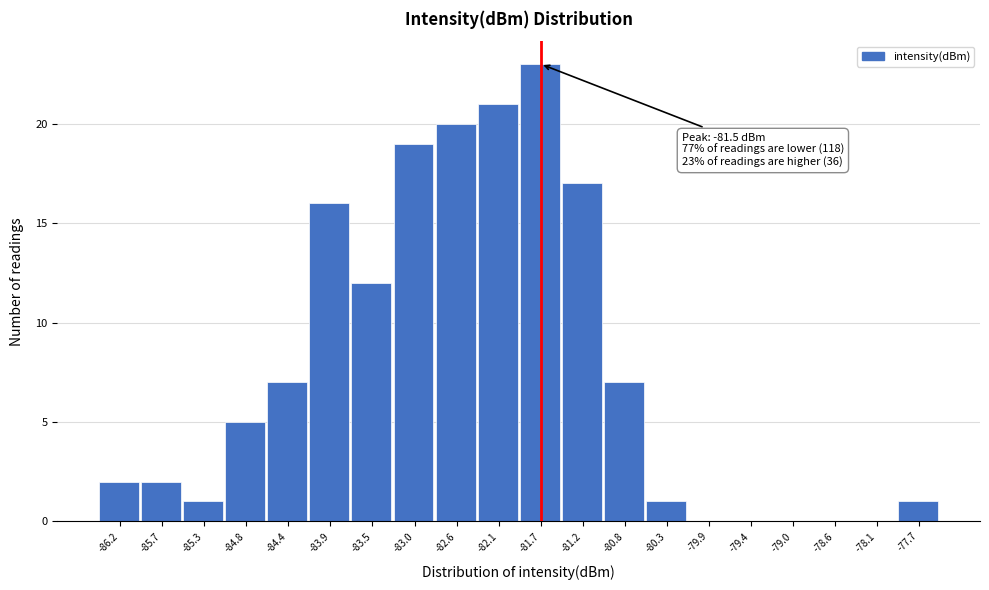

Reading right to left, transcribe all the data shown in this chart.

-77.7=1	-78.1=0	-78.6=0	-79.0=0	-79.4=0	-79.9=0	-80.3=1	-80.8=7	-81.2=17	-81.7=23	-82.1=21	-82.6=20	-83.0=19	-83.5=12	-83.9=16	-84.4=7	-84.8=5	-85.3=1	-85.7=2	-86.2=2